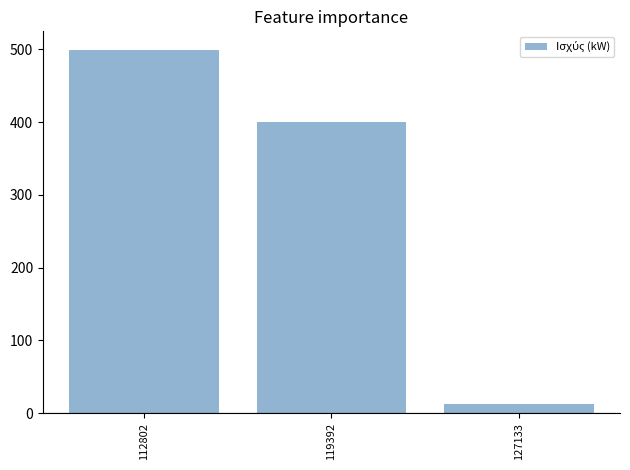

How many values exceed 399?

2